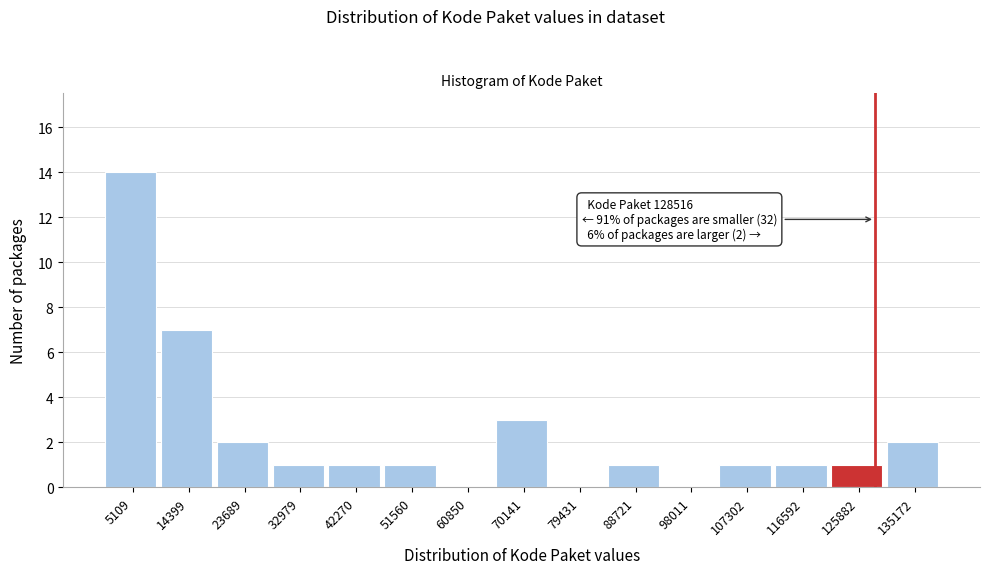

Which range on the x-axis has the tallest bar?

0 to 10000